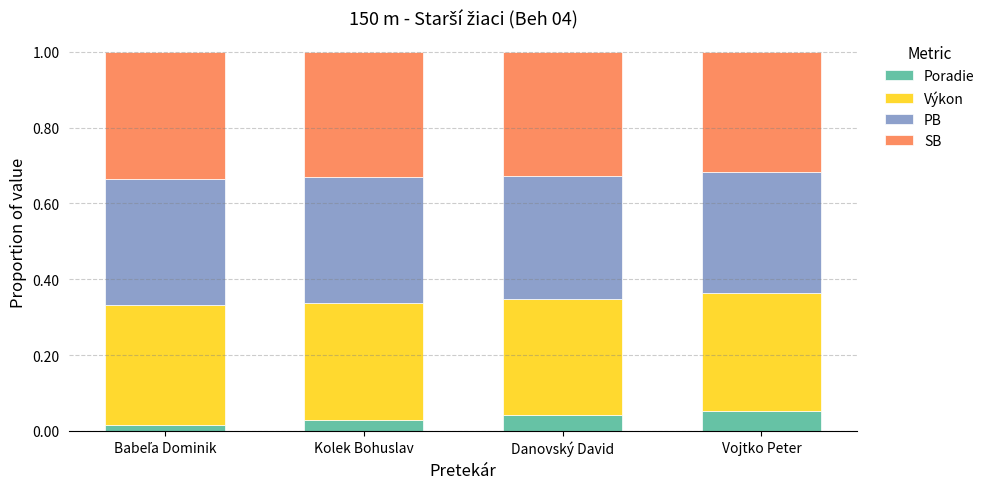

What are all the series names shown in the legend?

Poradie, Výkon, PB, SB